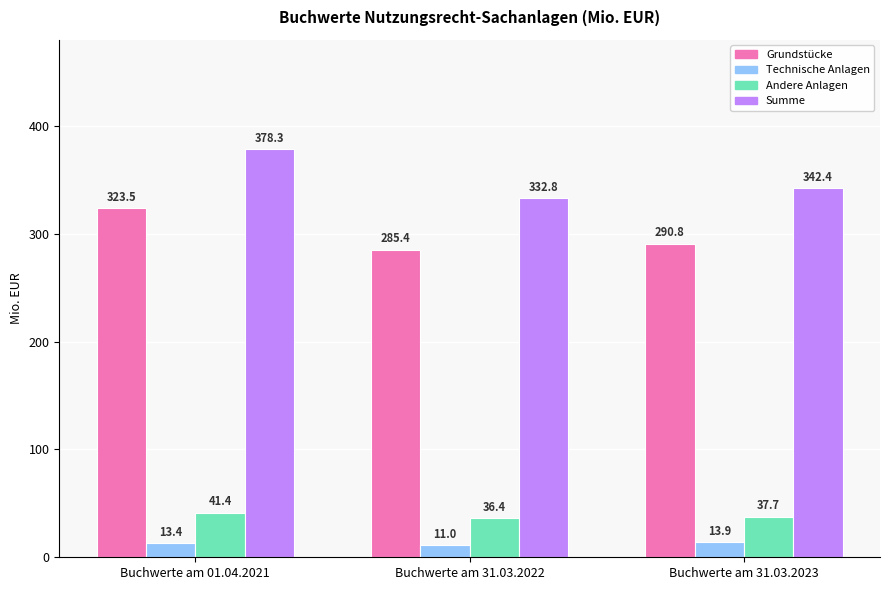

What is the difference between the highest and lowest values at Buchwerte am 31.03.2023?

328.5